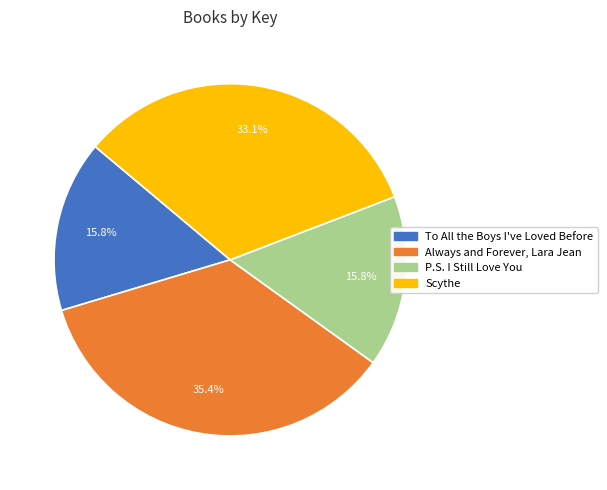

Count the number of slices in the pie.

4